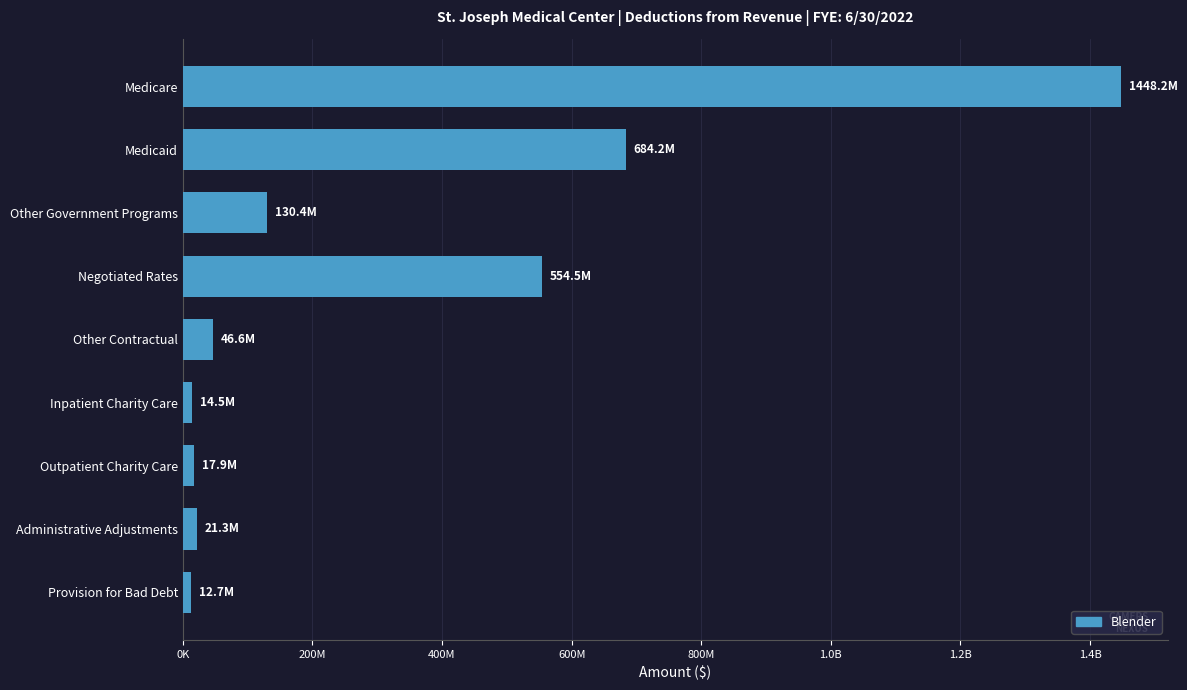

Are the bars horizontal?

Yes